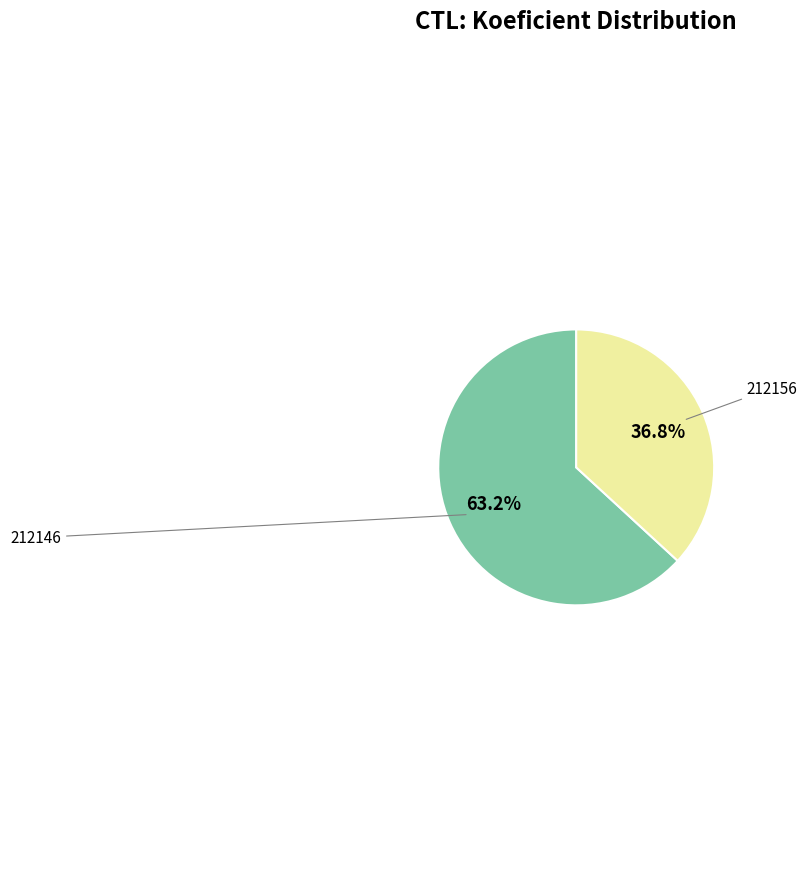

Is there any slice that represents more than half of the pie?

Yes